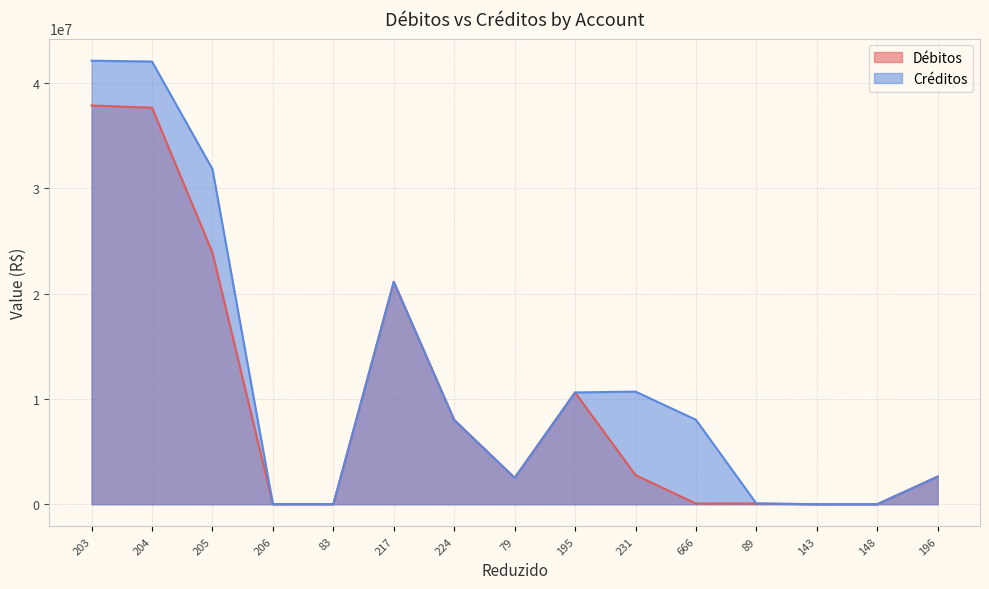

What position from the right is 206?

12